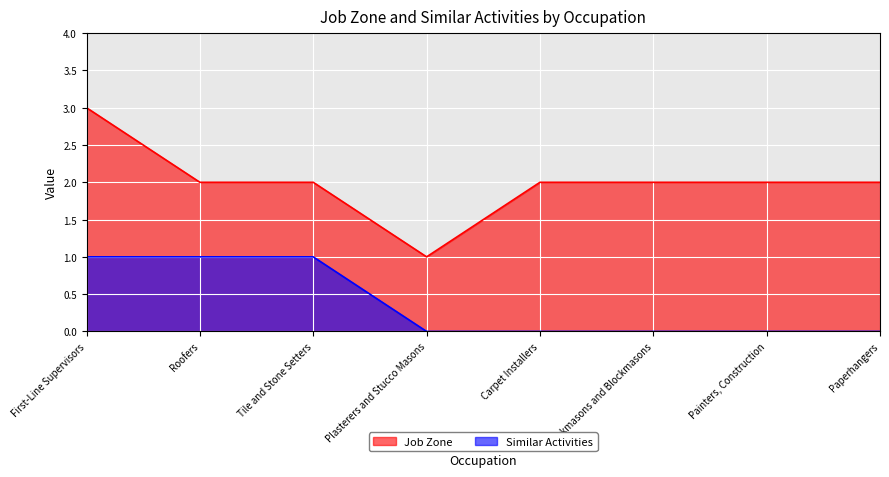

How many positive values does the Similar Activities series have?

3